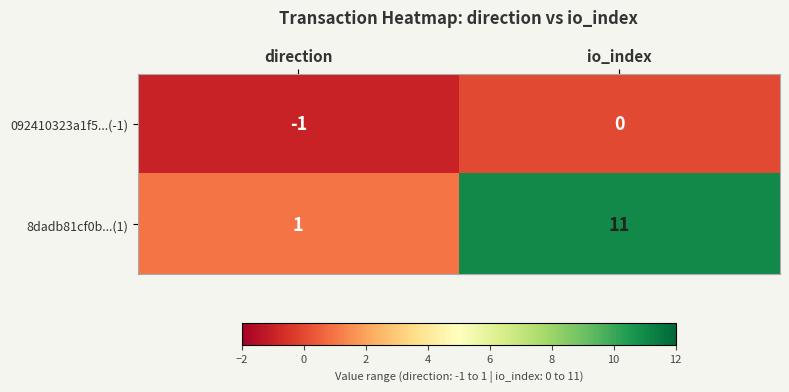

At which label does 8dadb81cf0b...(1) reach its peak?

io_index